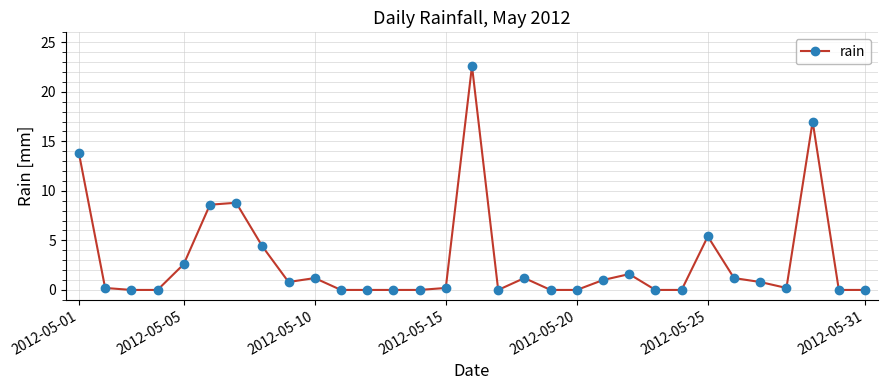

What is the difference between the maximum and minimum values?

22.6